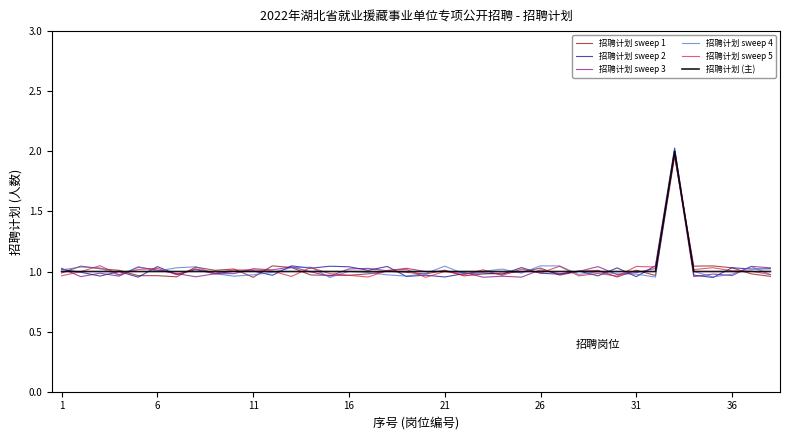

Which series has the largest range (max minus min)?

招聘计划 sweep 2